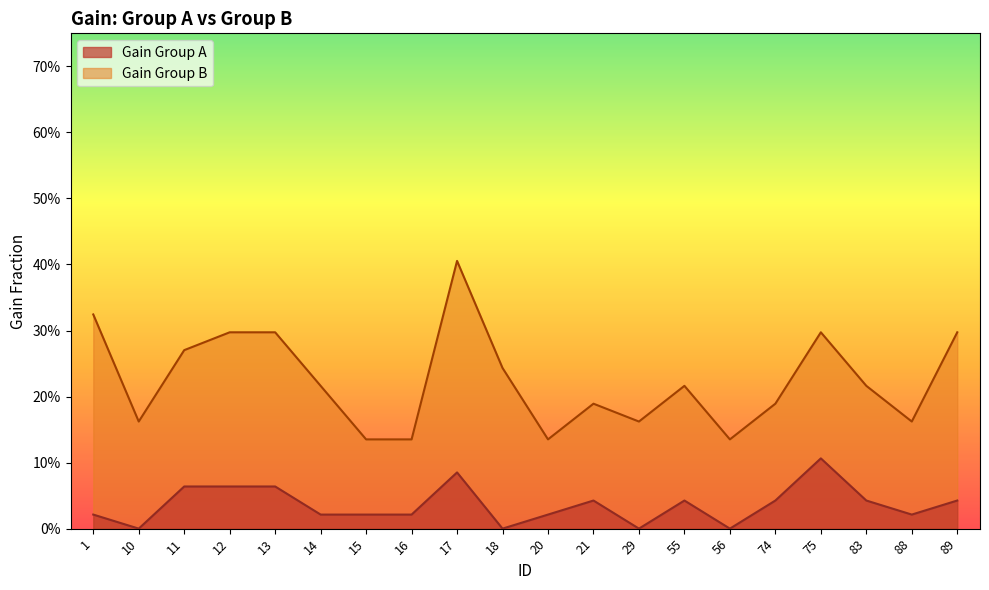

Reading right to left, what are all the values shown in this chart?

Gain Group A: 0.0	0.0	0.0	0.1	0.0	0.0	0.0	0.0	0.0	0.0	0.0	0.1	0.0	0.0	0.0	0.1	0.1	0.1	0.0	0.0
Gain Group B: 0.3	0.2	0.2	0.3	0.2	0.1	0.2	0.2	0.2	0.1	0.2	0.4	0.1	0.1	0.2	0.3	0.3	0.3	0.2	0.3